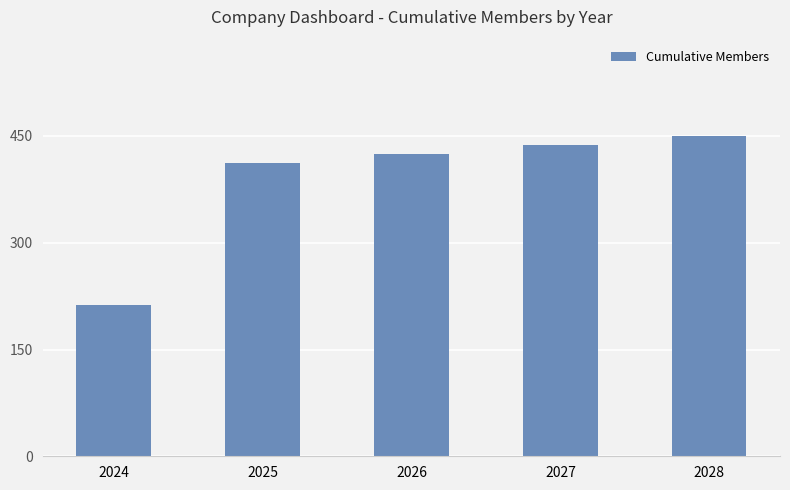

Approximately how many times larger is the value at 2027 compared to 2028?

1.0